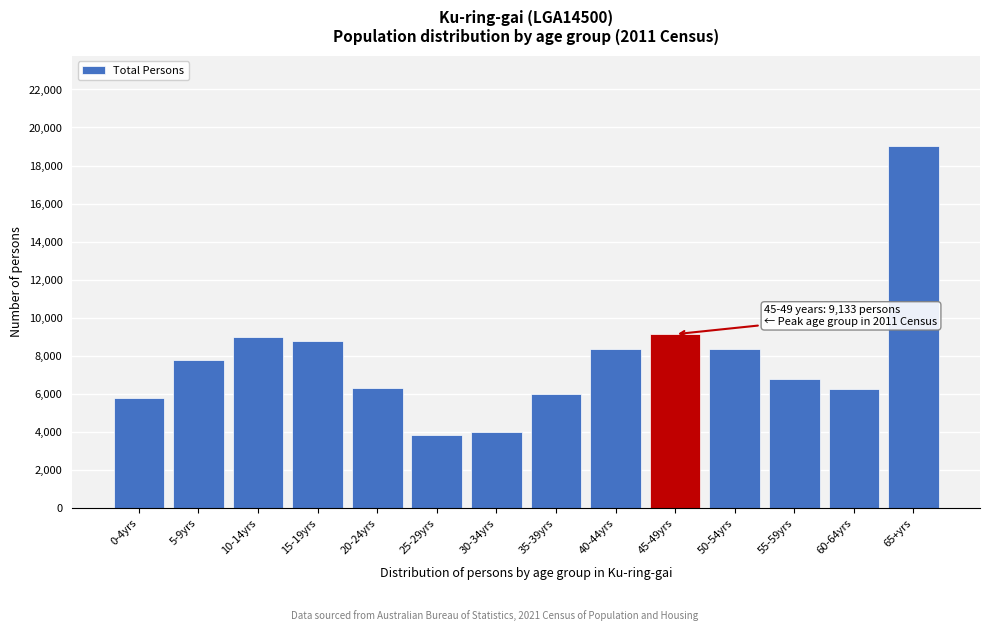

Between 30-34yrs and 40-44yrs, which is larger?

40-44yrs